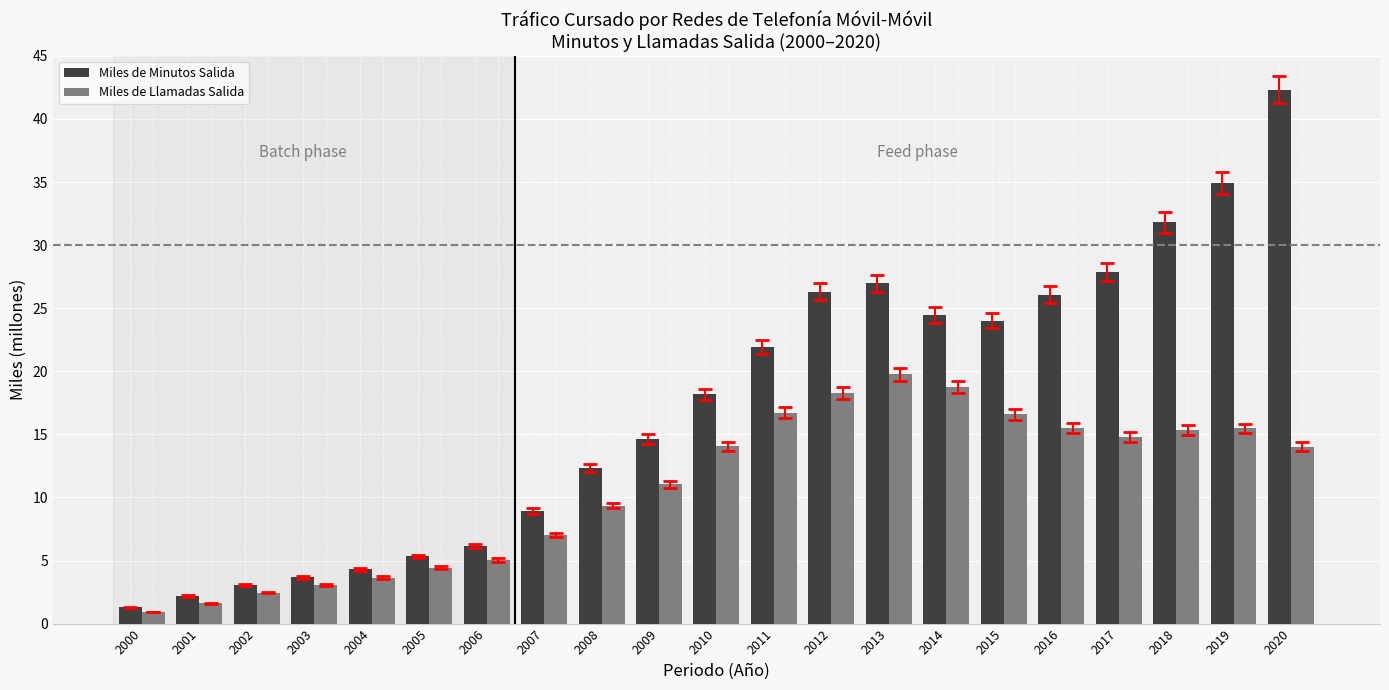

Which series has the largest range (max minus min)?

Miles de Minutos Salida